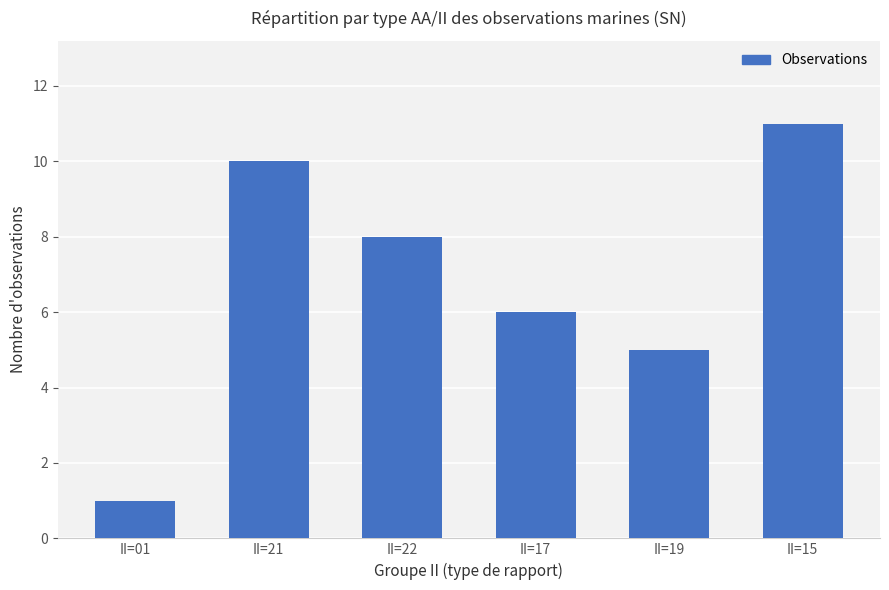

Are the bars grouped side by side (vs. stacked)?

No